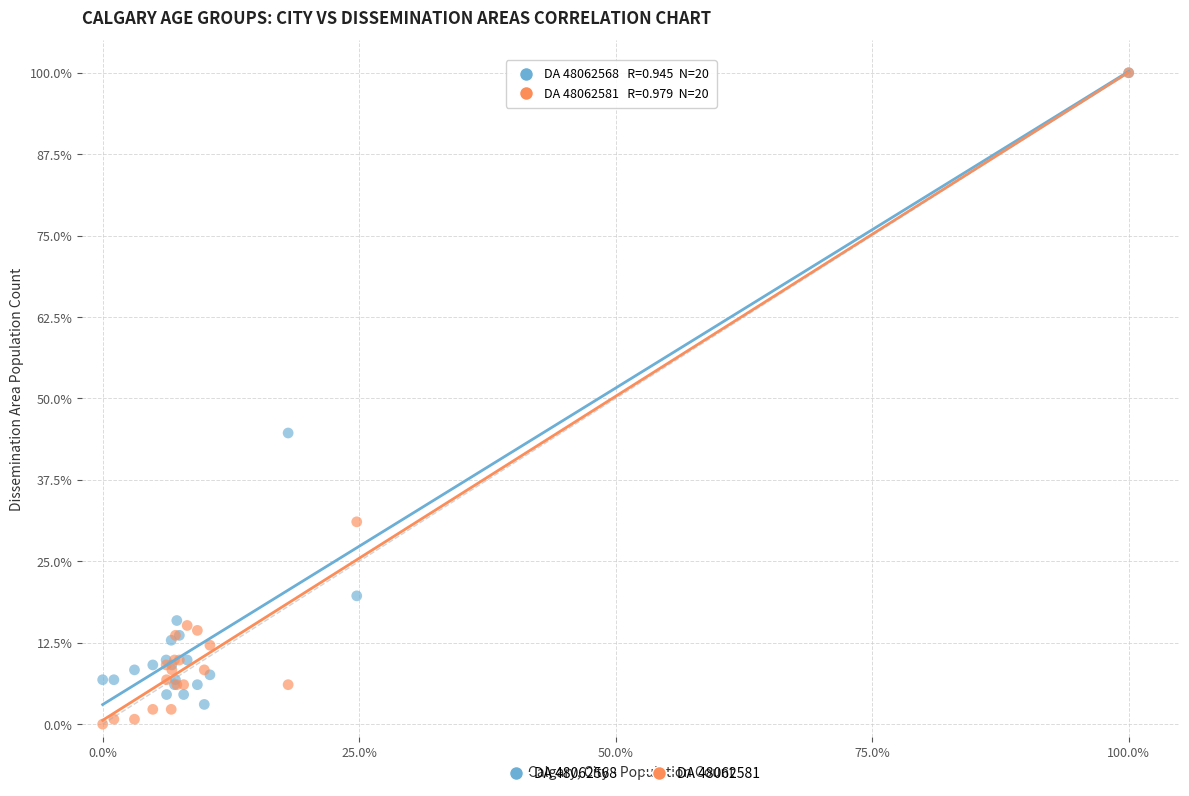

Across all series, what Y value is closest to 50?

44.7